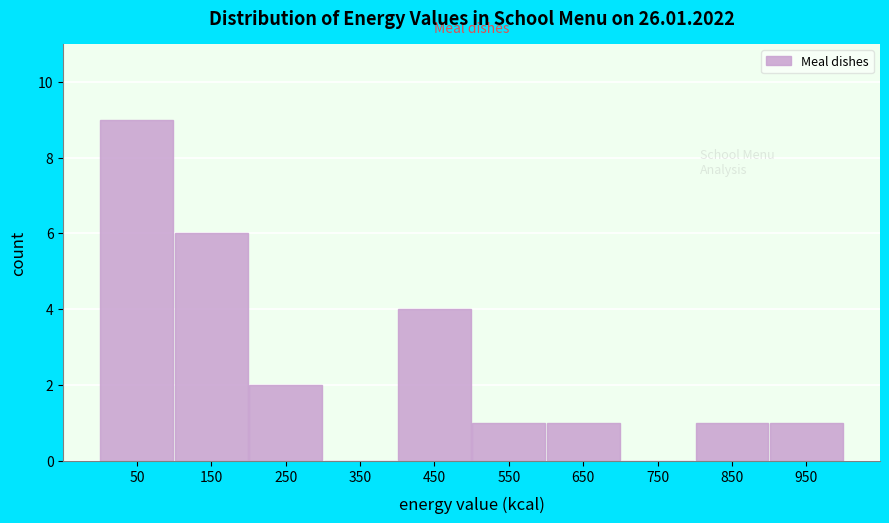

Reading left to right, list every bar in this chart as the range it spans on the x-axis followed by its height. The values are not printed on the chart, so give them approximately, as read against the axis.

0 to 100: 9
100 to 200: 6
200 to 300: 2
300 to 400: 0
400 to 500: 4
500 to 600: 1
600 to 700: 1
700 to 800: 0
800 to 900: 1
900 to 1000: 1